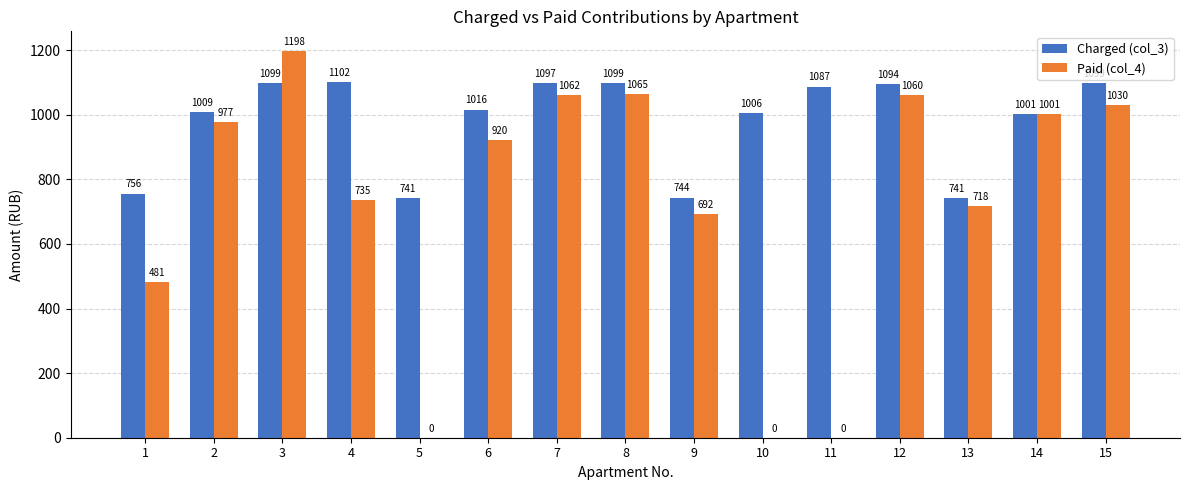

What is the maximum value shown in the chart?

1198.4